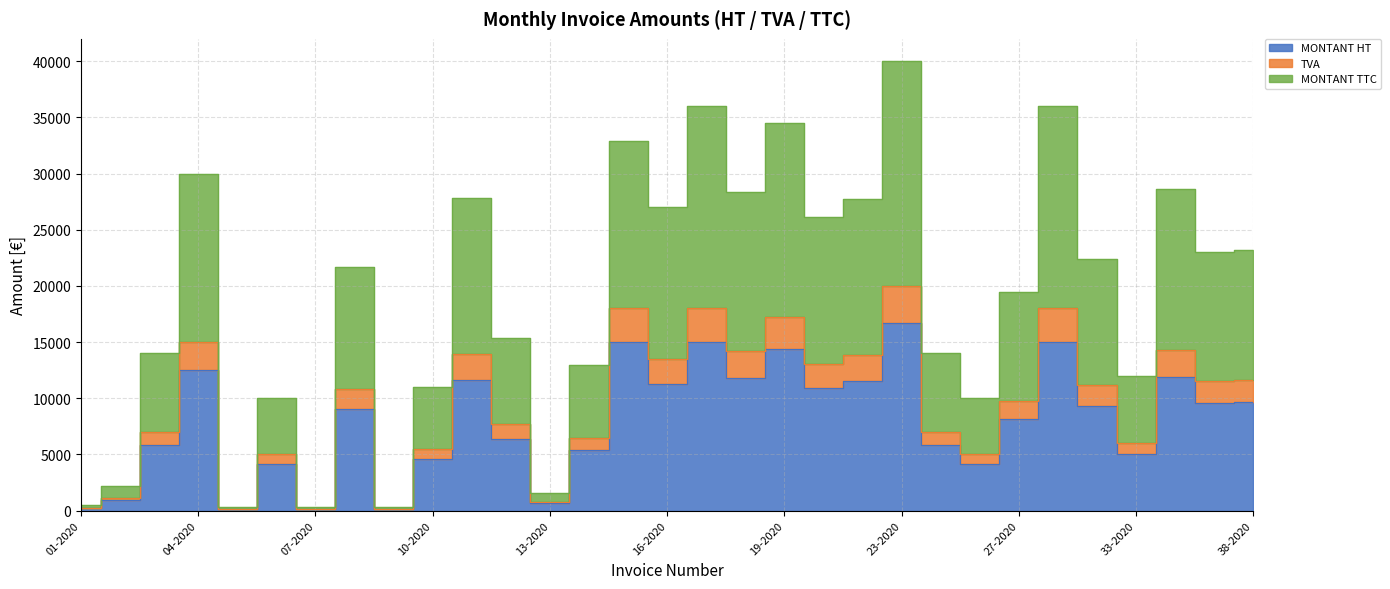

At which category does MONTANT TTC reach its first local peak?

04-2020